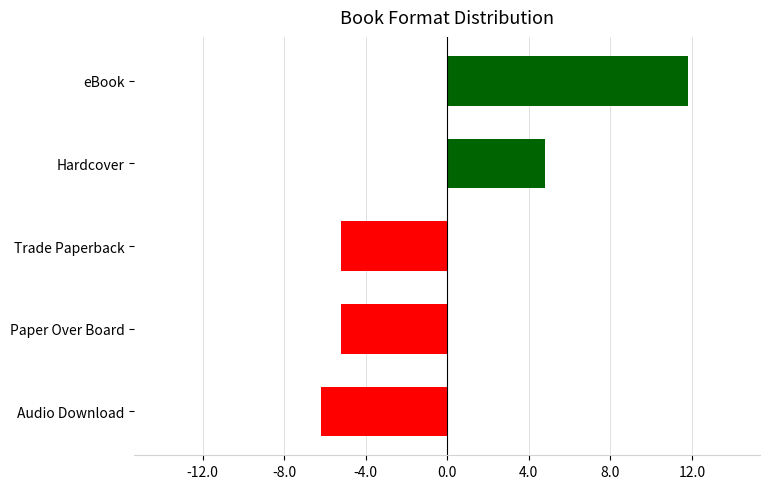

Are the bars grouped side by side (vs. stacked)?

No